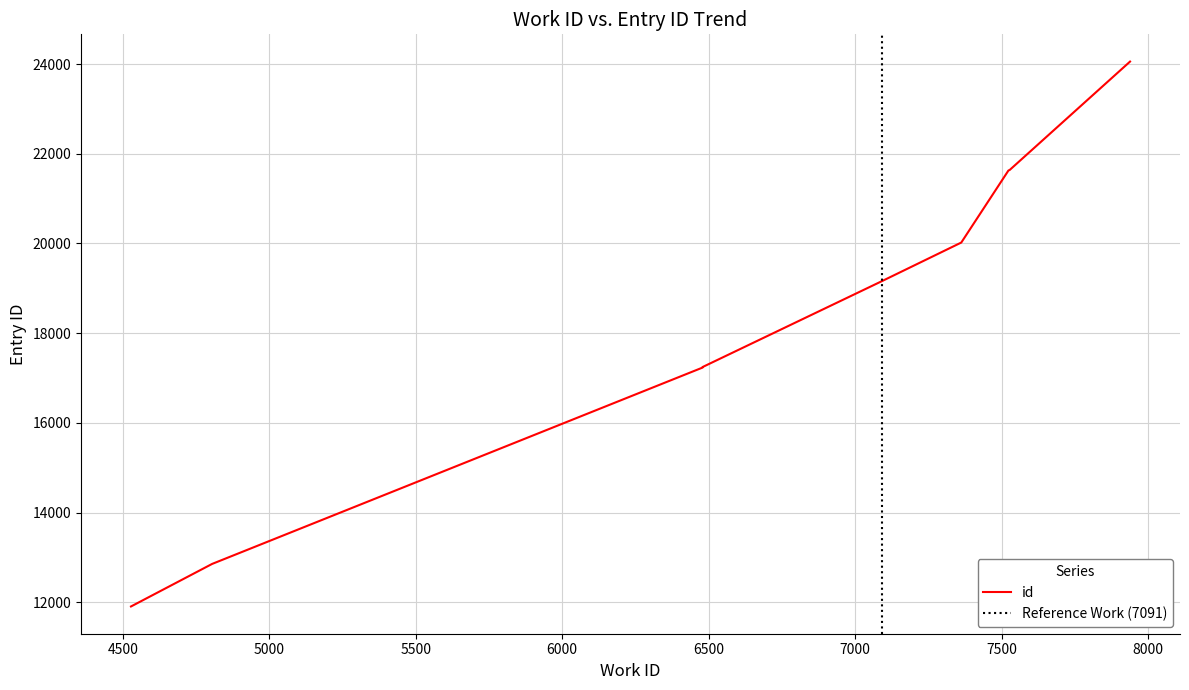

How many lines are shown in the chart?

1